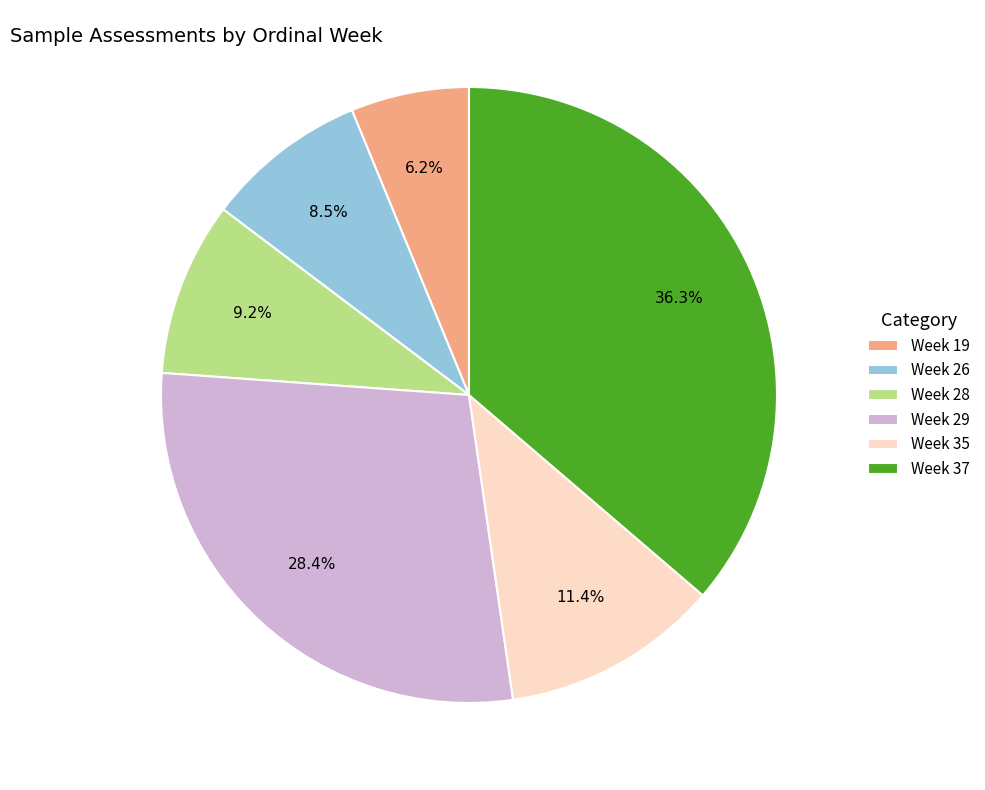

To the nearest percent, what percentage of the pie is Week 29?

28%